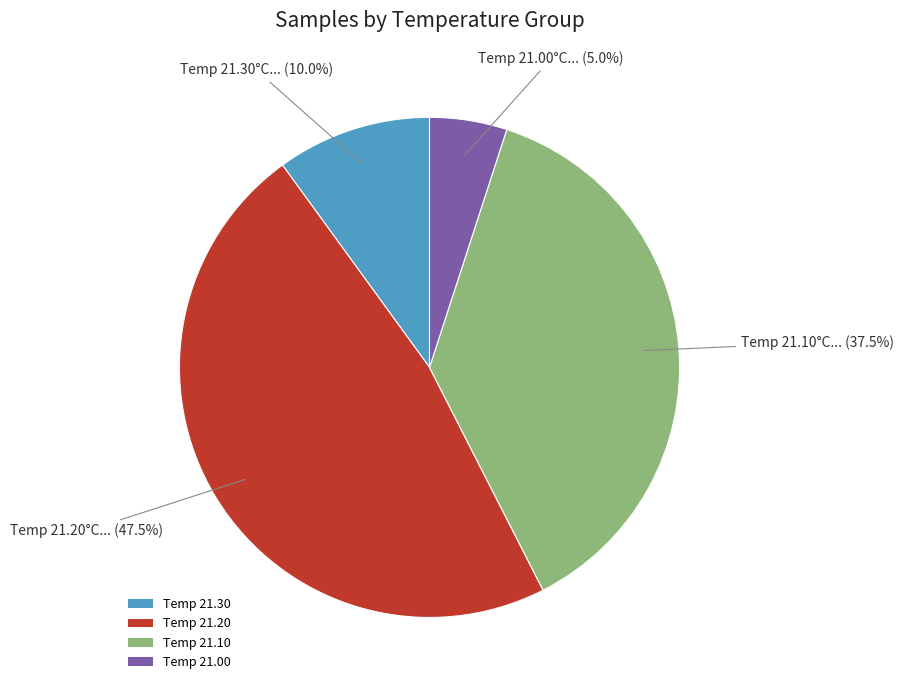

Approximately how many times larger is the value at Temp 21.10 compared to Temp 21.20?

0.8